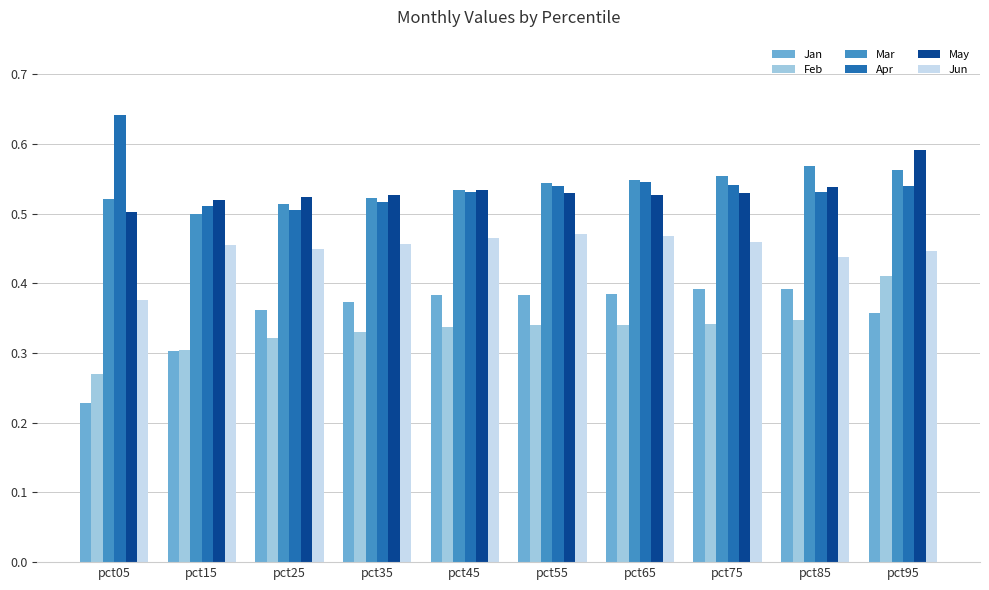

How many distinct data groups are displayed?

6